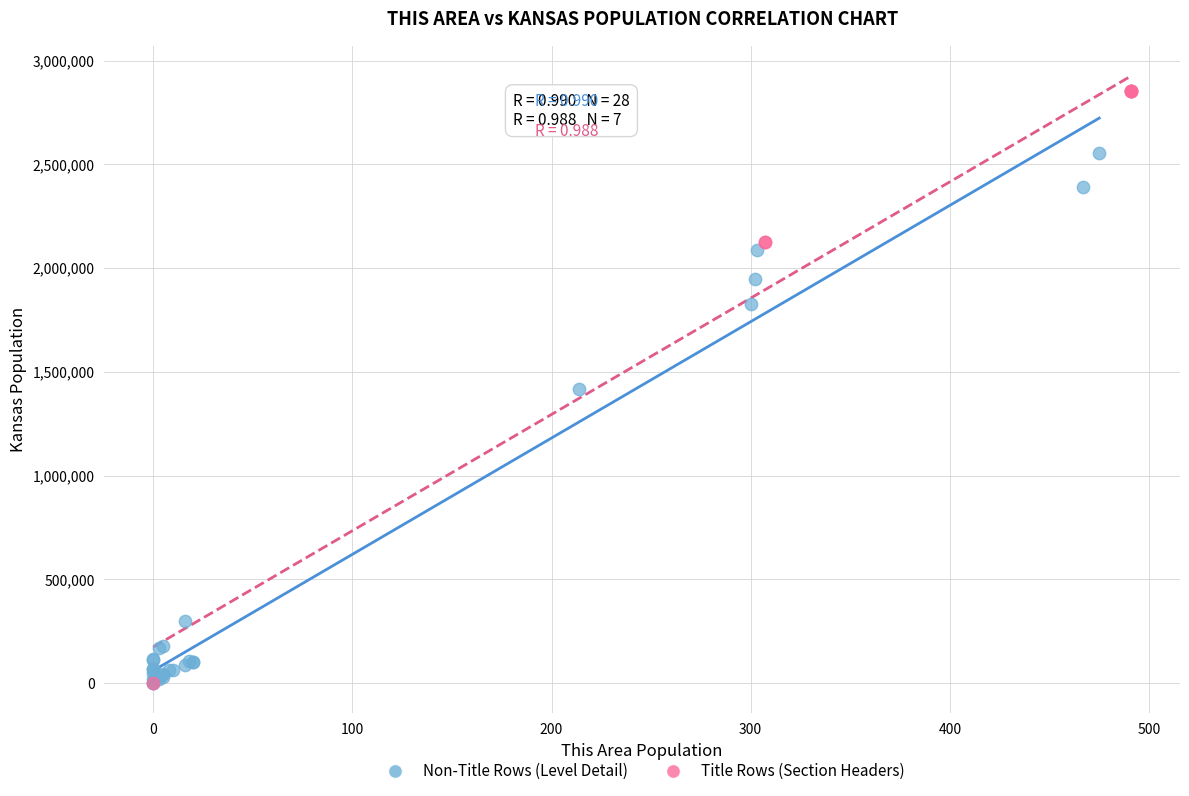

What are all the series names shown in the legend?

Non-Title Rows (Level Detail), Title Rows (Section Headers)